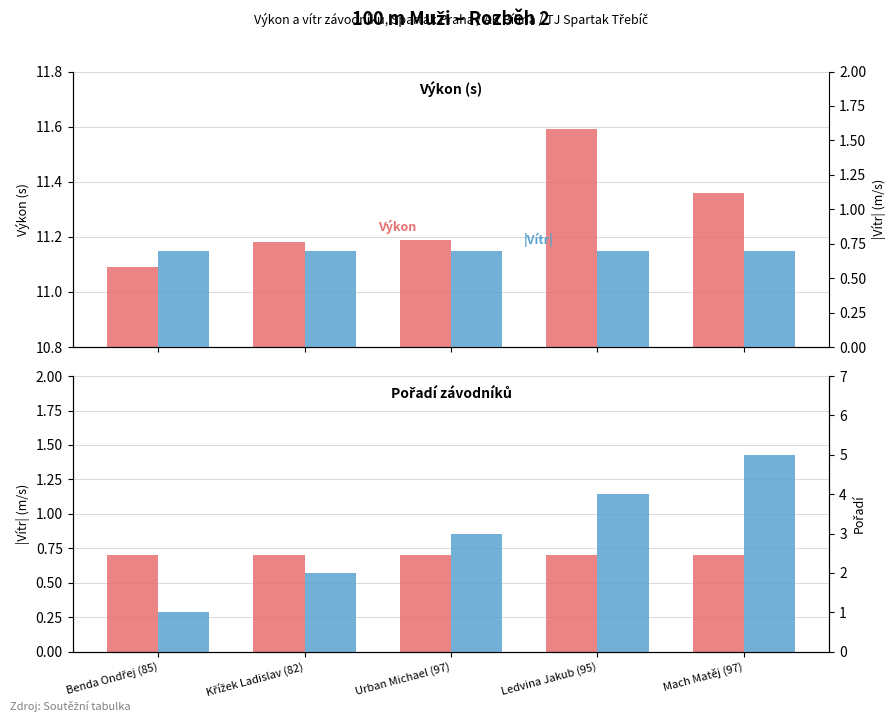

At Křížek Ladislav (82), list the series in order from largest to smallest.

Výkon, Pořadí, |Vítr| (m/s), |Vítr|